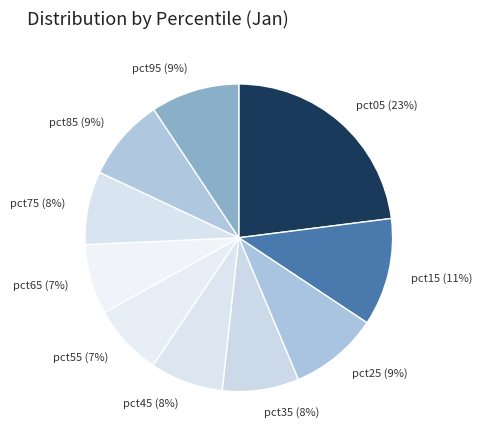

Count the number of slices in the pie.

10